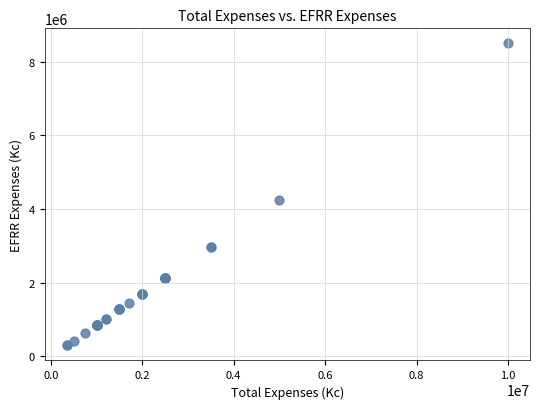

What Y value in the scatter plot is closest to 4398750?

4250000